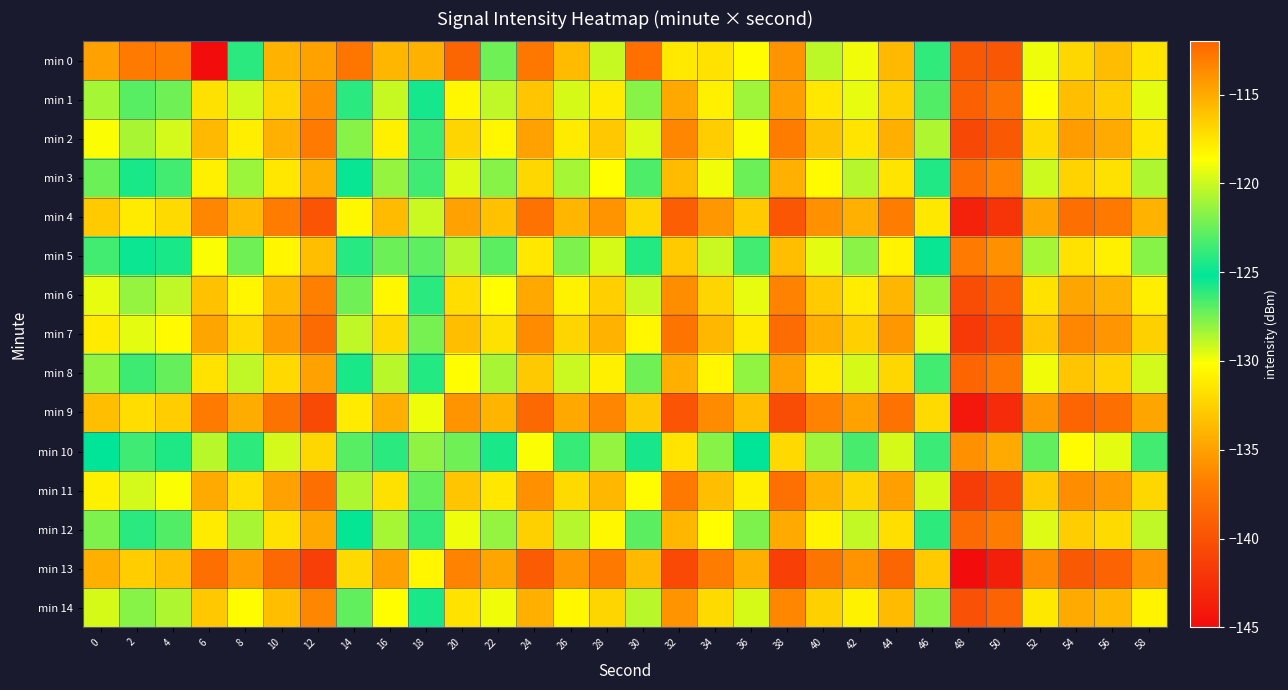

Rank the series by their maximum value, from lowest to highest.

min 13, min 9, min 4, min 7, min 11, min 2, min 6, min 14, min 1, min 8, min 12, min 3, min 5, min 10, min 0